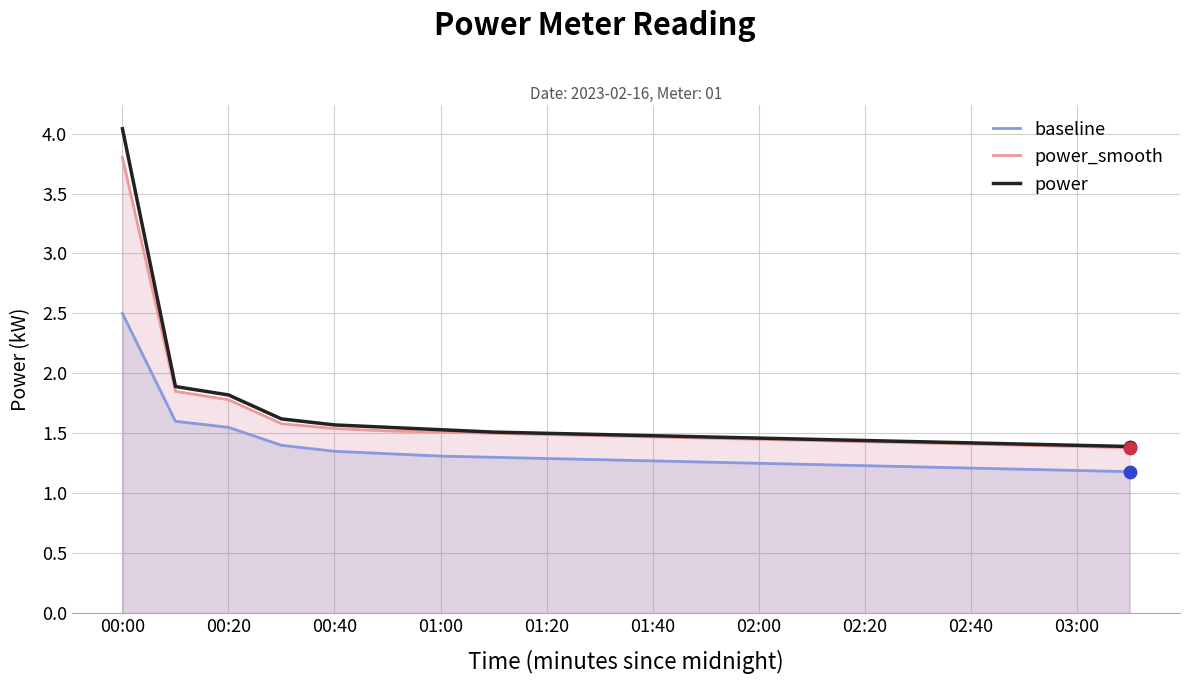

Which series reaches the maximum Y coordinate?

power